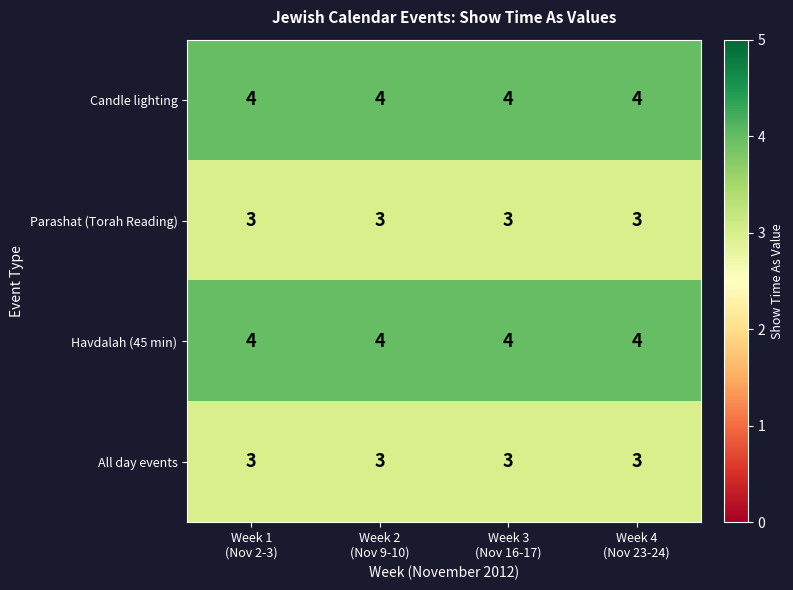

What is the minimum value for Havdalah (45 min)?

4